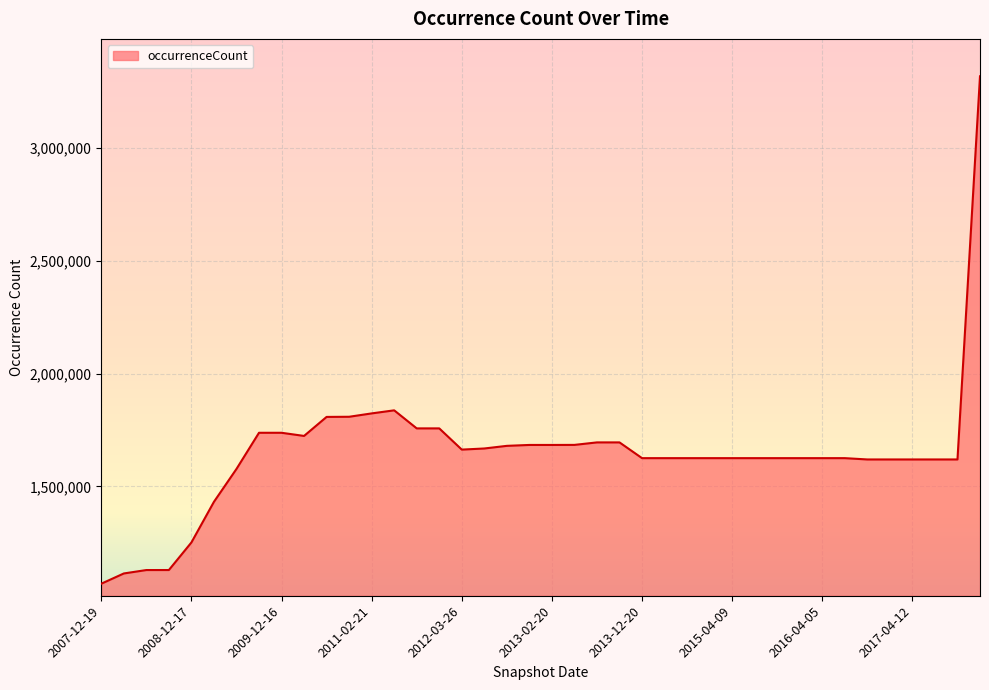

What is the minimum value shown in the chart?

1067872